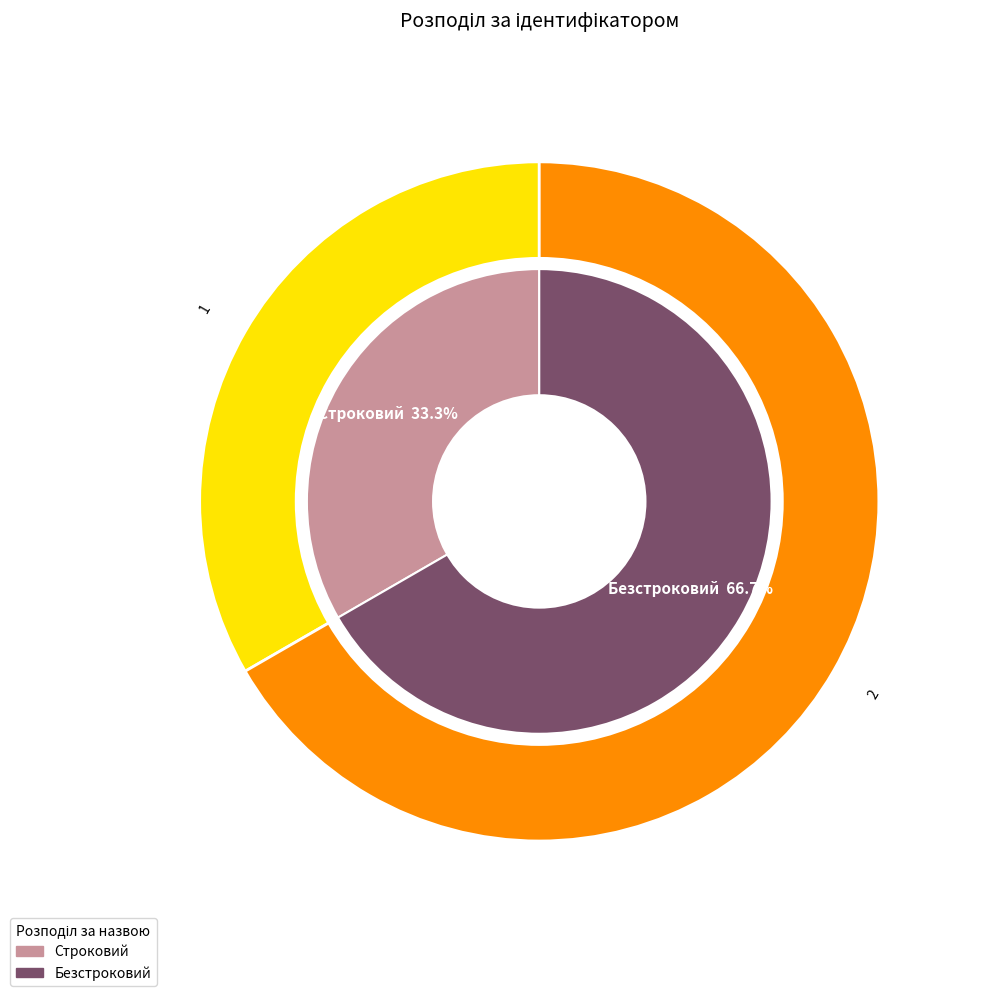

Count the number of slices in the pie.

2